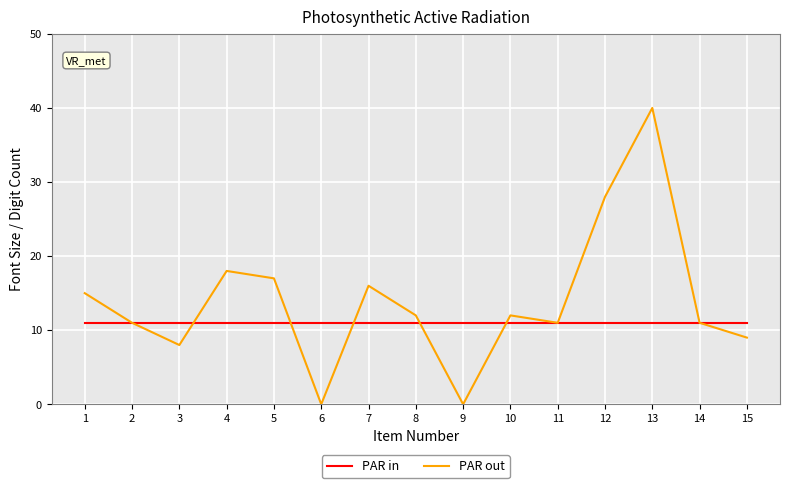

Which series has the largest range (max minus min)?

PAR out